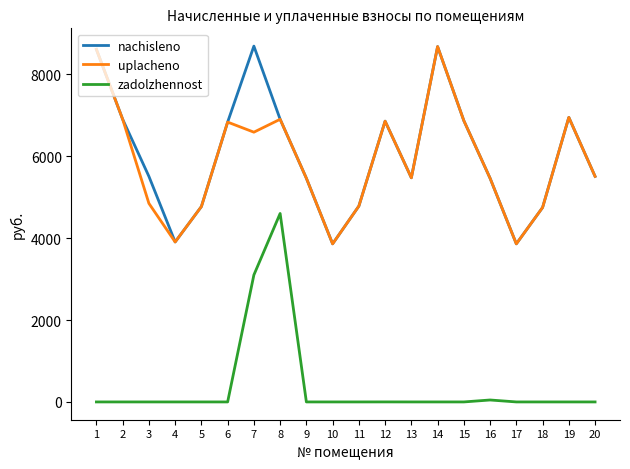

What are all the series names shown in the legend?

nachisleno, uplacheno, zadolzhennost